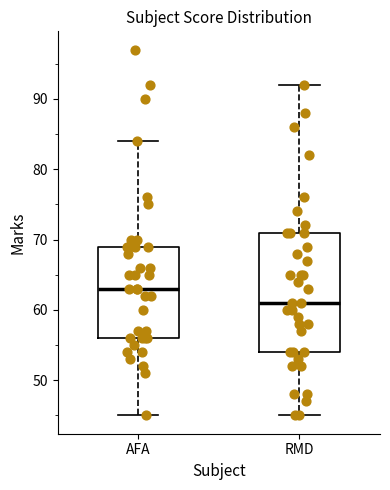

Which box's median line is the highest?

AFA